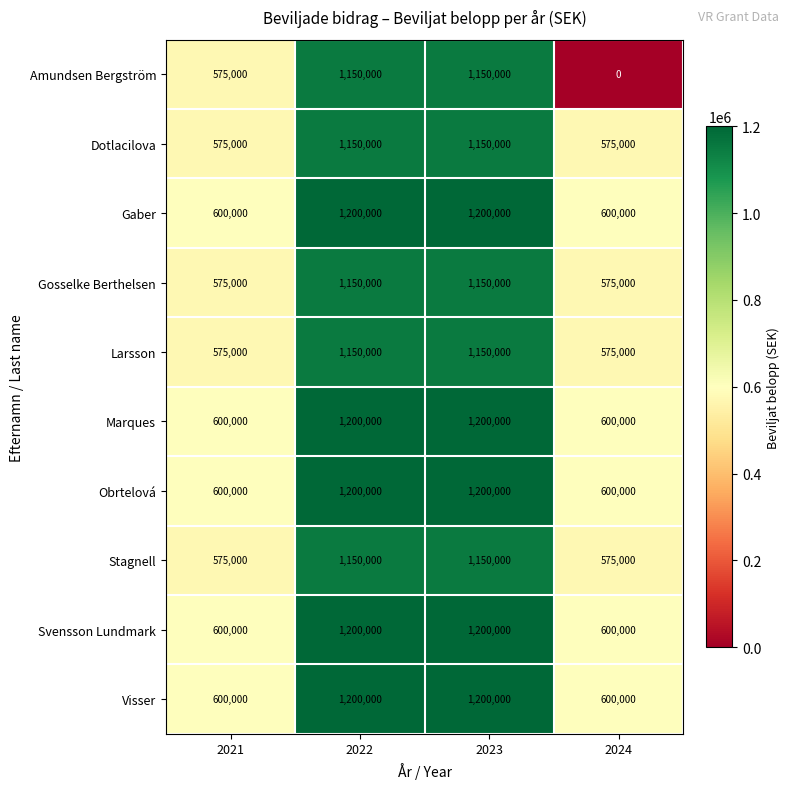

What is the sum of the Amundsen Bergström values at 2021 and 2024?

575000